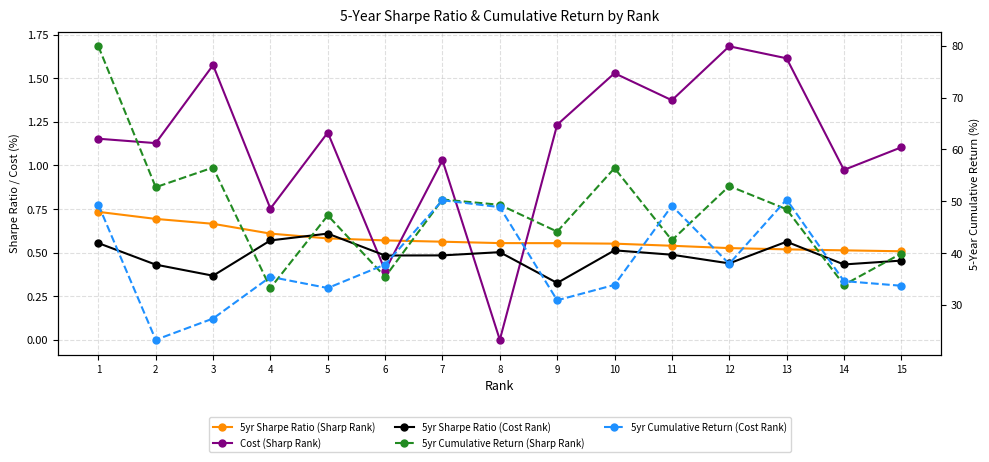

Which series changed the most between 6 and 13?

5yr Cumulative Return (Sharp Rank)